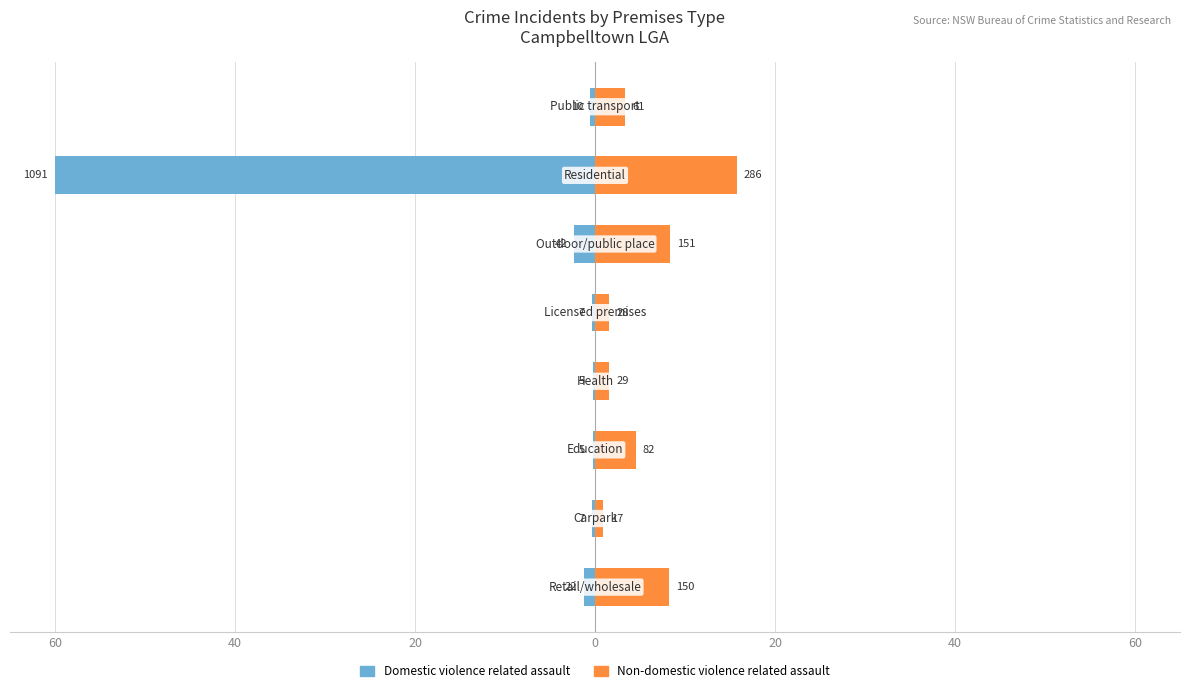

What is the average value of the Domestic violence related assault series?

-8.2